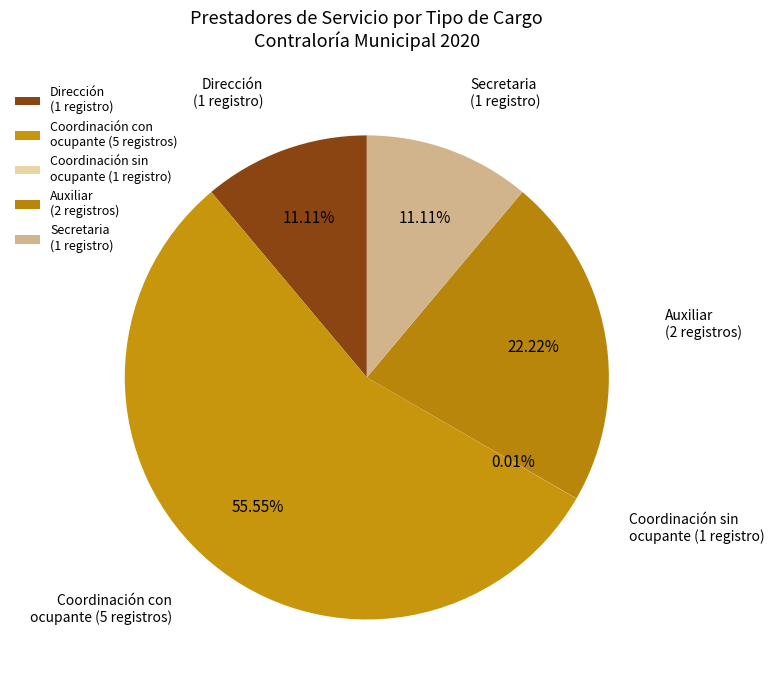

Does Coordinación con ocupante (5 registros) represent more than half of the total?

Yes